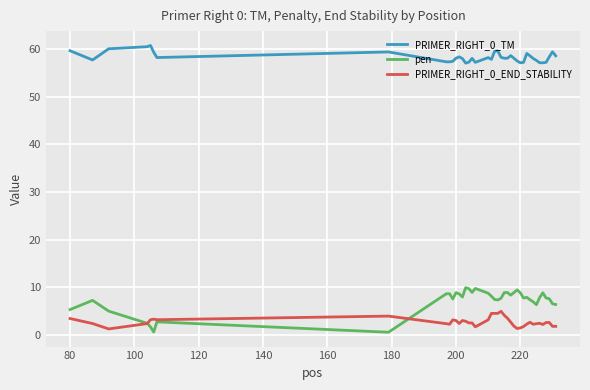

True or false: PRIMER_RIGHT_0_END_STABILITY and PRIMER_RIGHT_0_TM cross at least once.

False